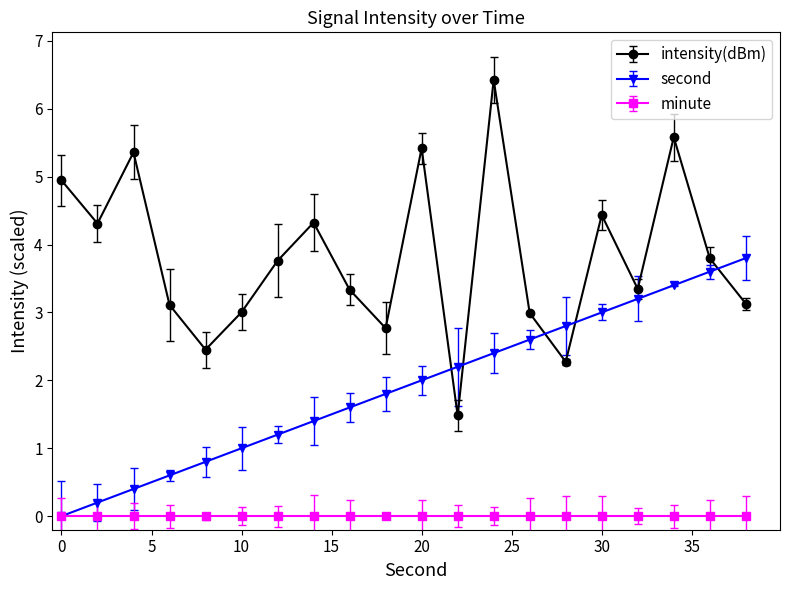

In intensity(dBm), how many points are higher than both neighbors (excluding endpoints)?

6